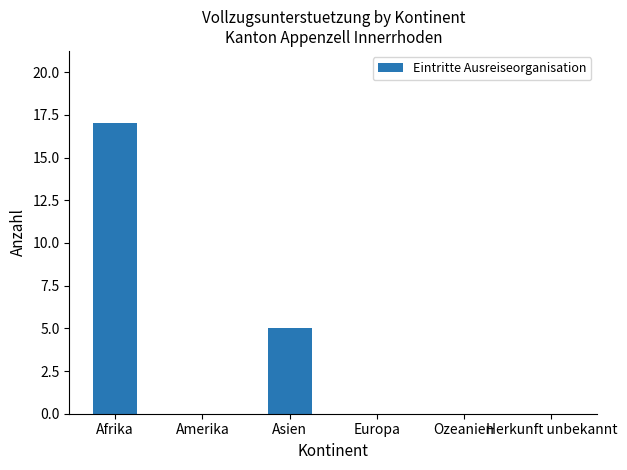

Which label corresponds to the largest value in the chart?

Afrika